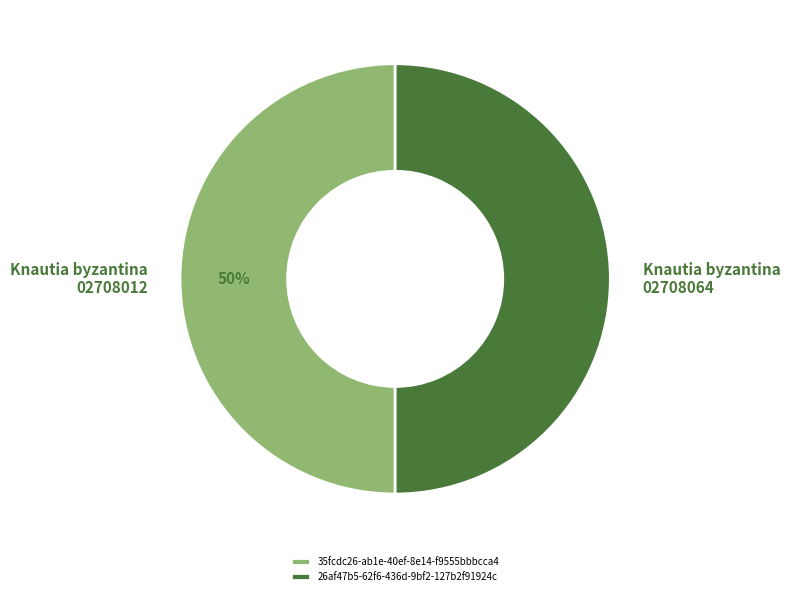

What is the ratio of the value at 35fcdc26-ab1e-40ef-8e14-f9555bbbcca4 to the value at 26af47b5-62f6-436d-9bf2-127b2f91924c?

1.0